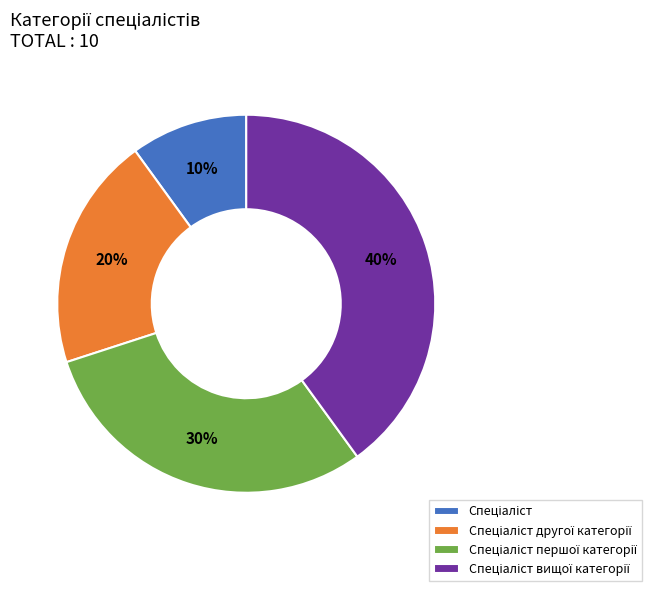

To the nearest percent, what is the average slice percentage?

25%